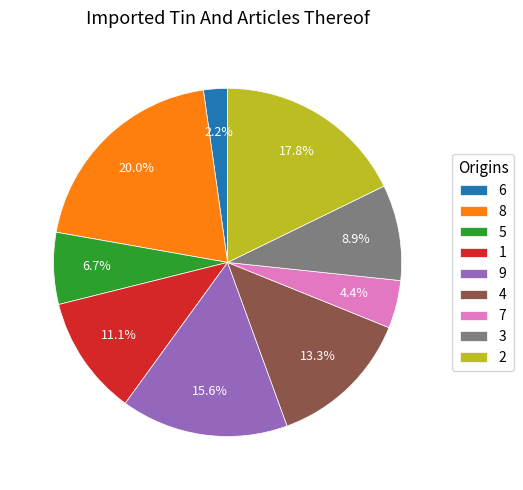

Is it true that 4 is 13% of the pie?

True